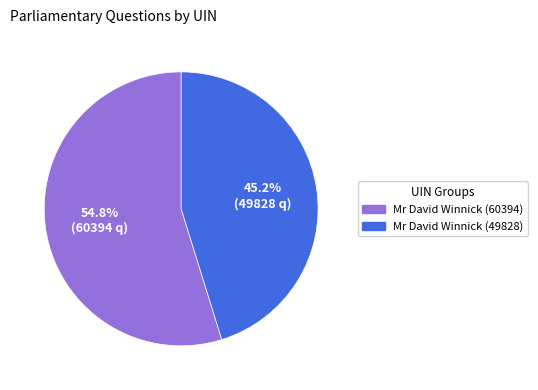

Approximately how many times larger is the value at Mr David Winnick (60394) compared to Mr David Winnick (49828)?

1.2